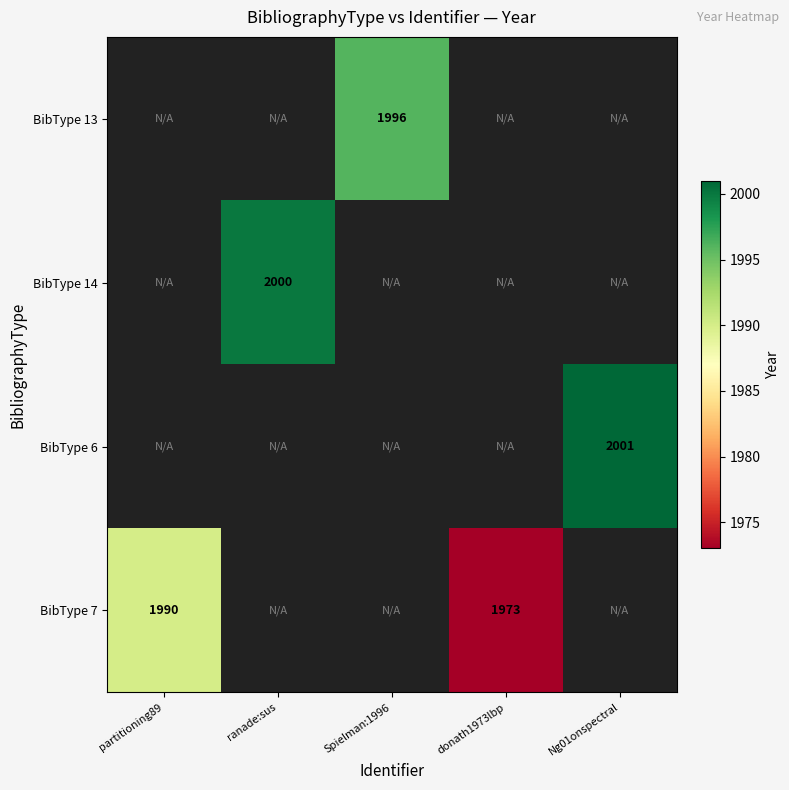

True or false: BibType 13 has a value of 1022 at Spielman:1996.

False